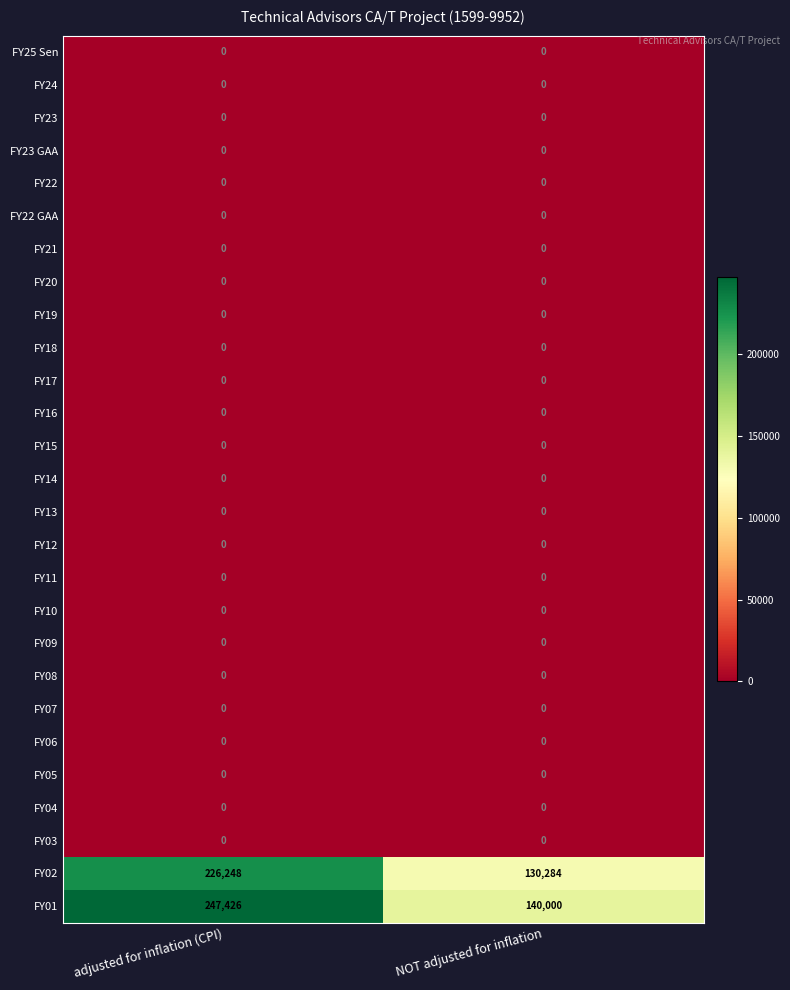

What is the difference between the highest and lowest values at NOT adjusted for inflation?

140000